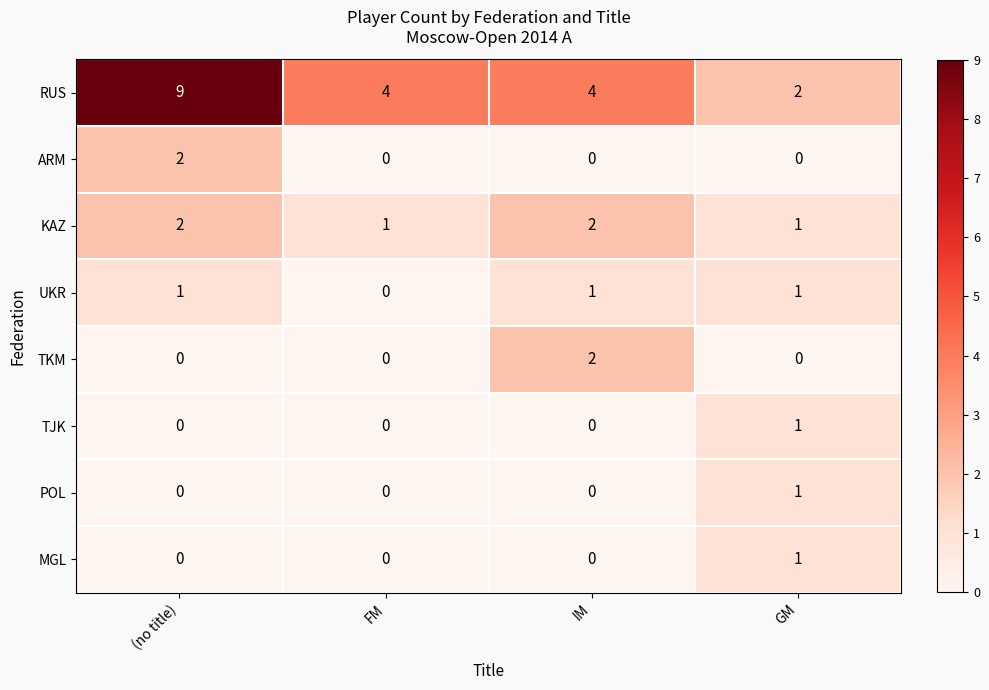

Between (no title) and IM, which series saw the biggest shift?

RUS